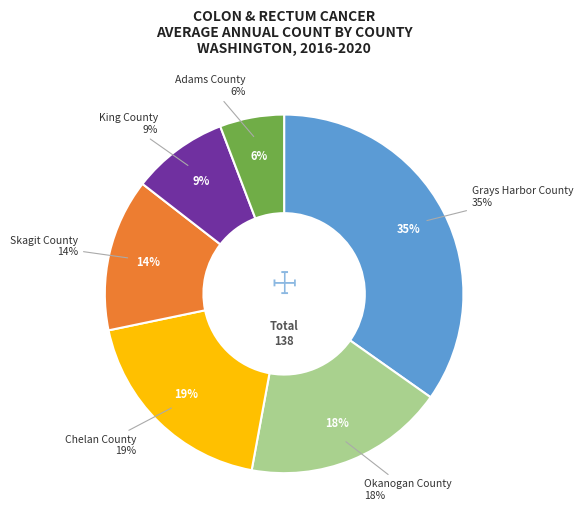

To the nearest percent, what percentage of the pie is Chelan County?

19%